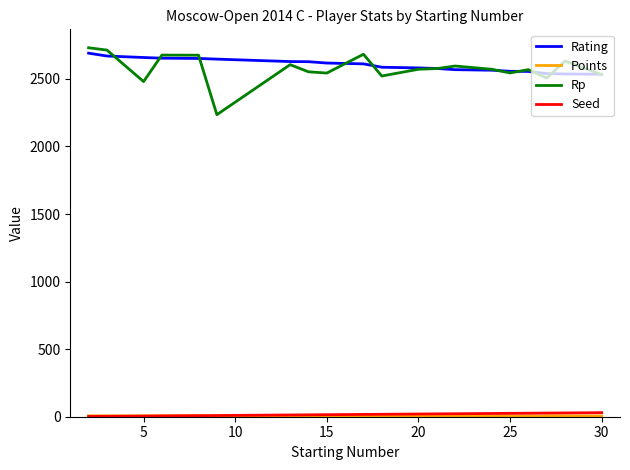

Which series has the widest spread of values?

Rp